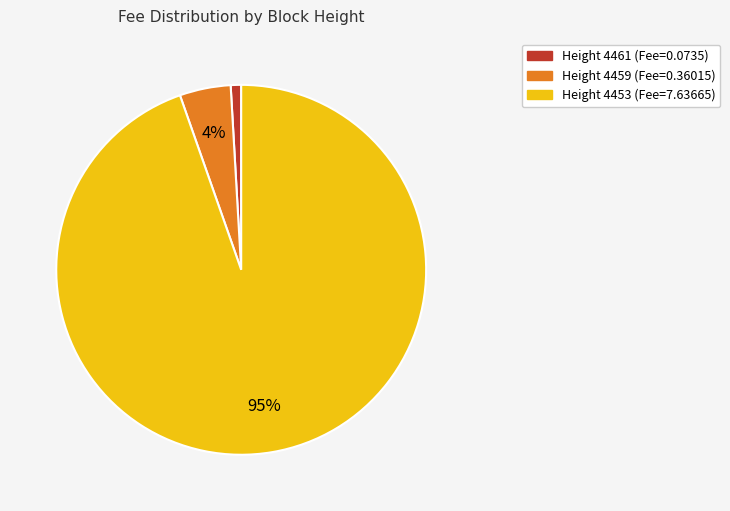

Is there a majority slice in this chart?

Yes